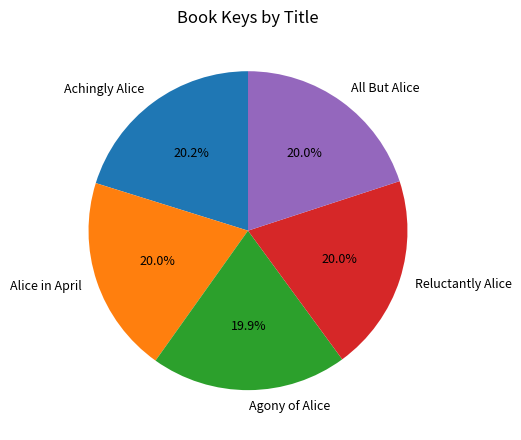

How many slices are in this pie chart?

5